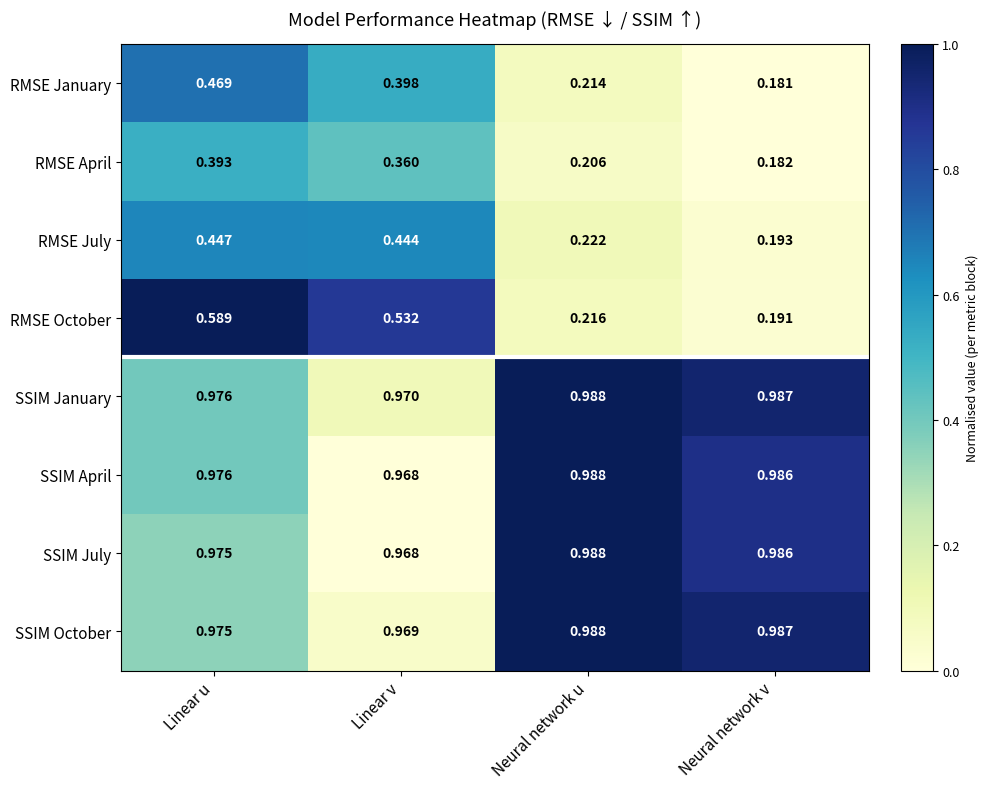

Which series has the largest total across all categories?

SSIM January